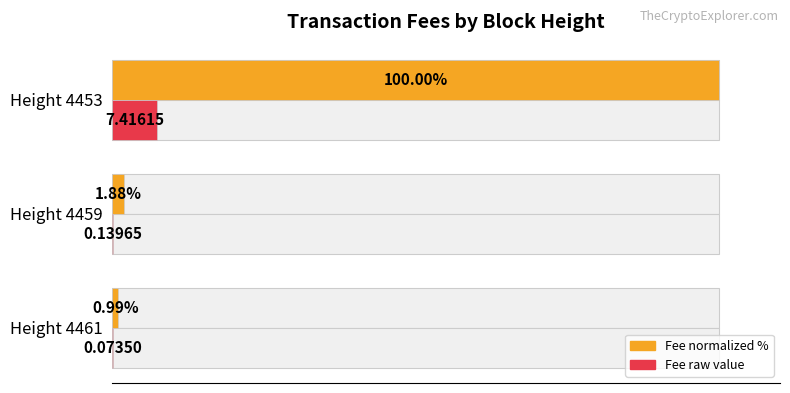

List the series in order of their peak value, highest first.

Fee (normalized %), Fee (raw)